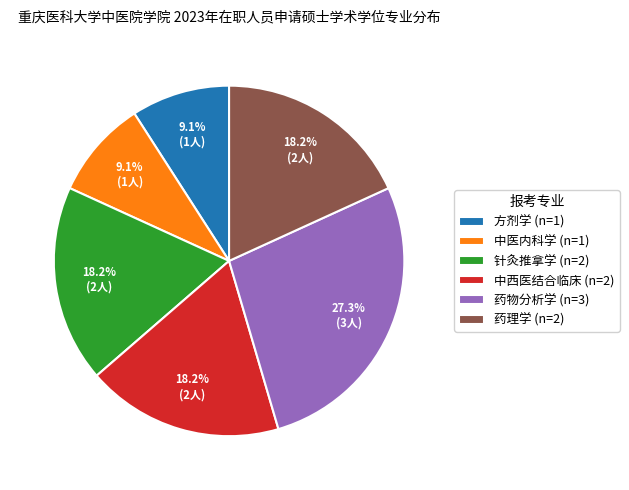

Do 药理学 and 中西医结合临床 together represent more than half of the pie?

No